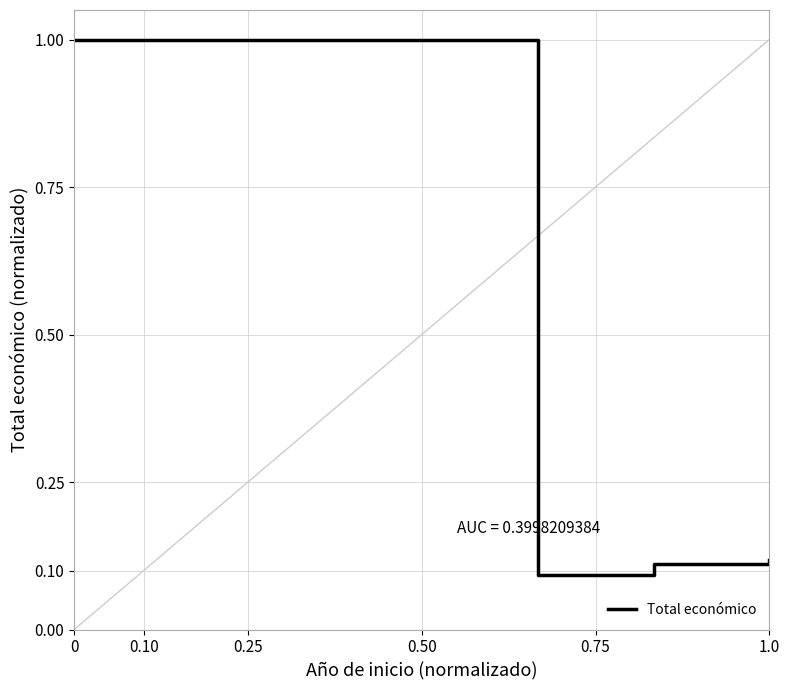

What is the sum of all values?

1.3